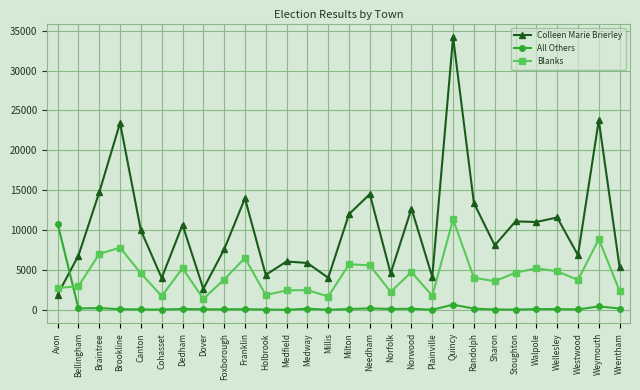

The All Others series shows 4 at Plainville. True or false?

True